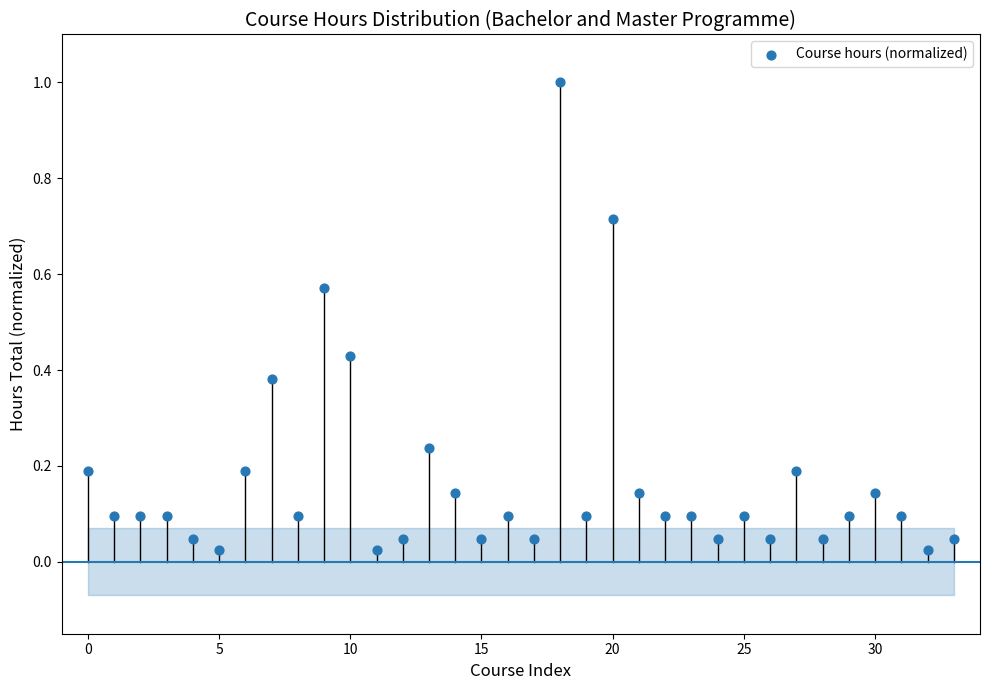

What is the range of Y values (max minus min)?

1.0